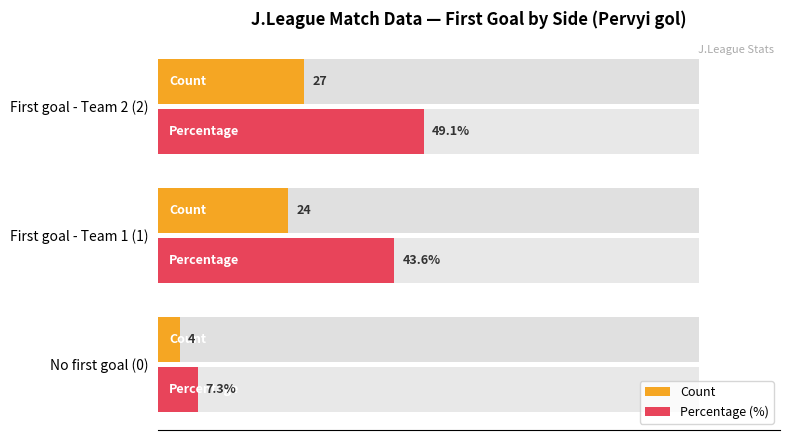

Reading left to right, what are all the values shown in this chart?

Count: 4.0	24.0	27.0
Percentage (%): 7.3	43.6	49.1